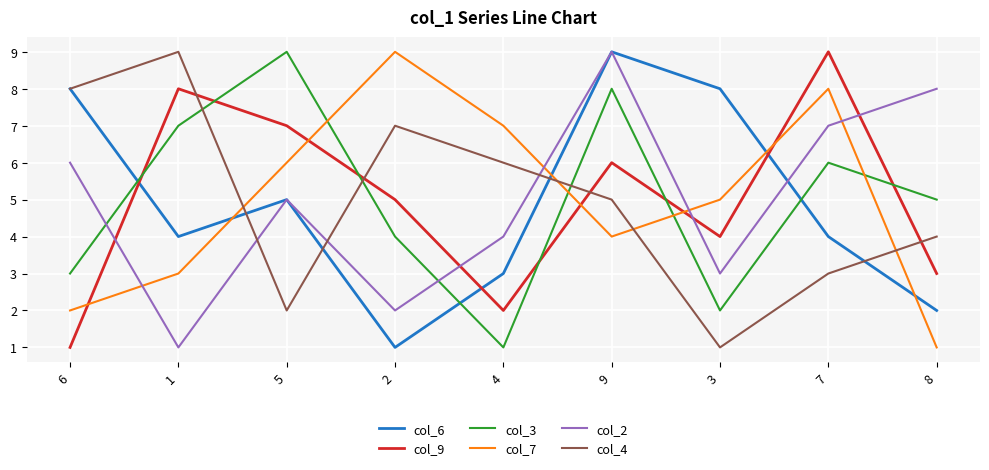

What is the smallest value displayed?

1